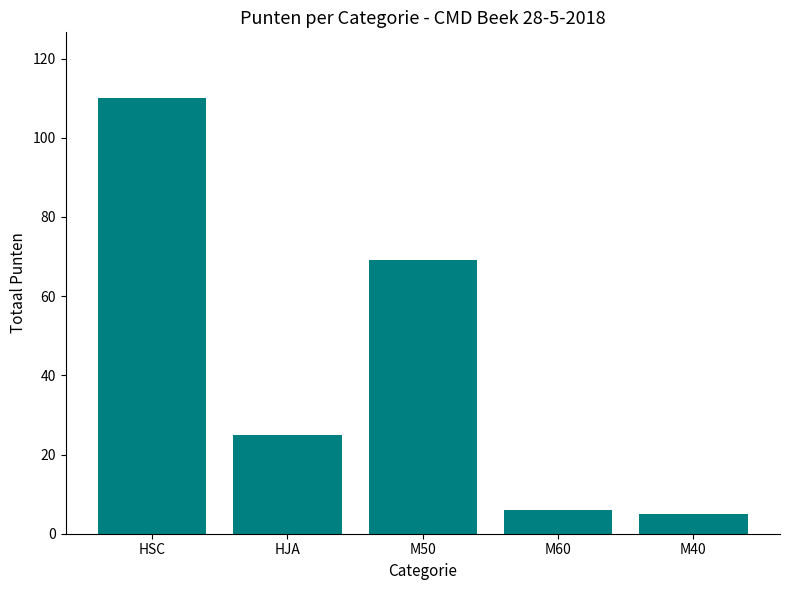

How many values are below 25?

2